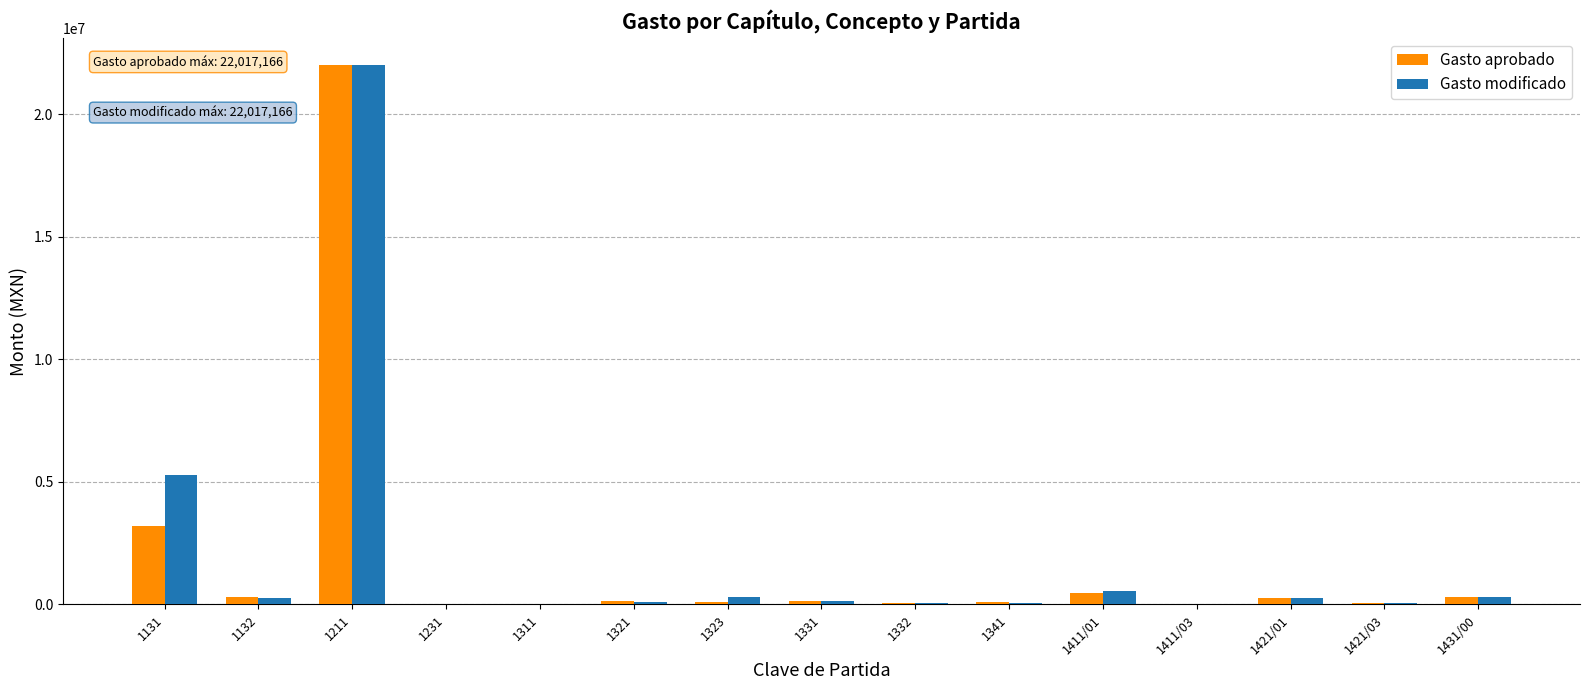

What is the sum of all Gasto aprobado values?

27193160.0